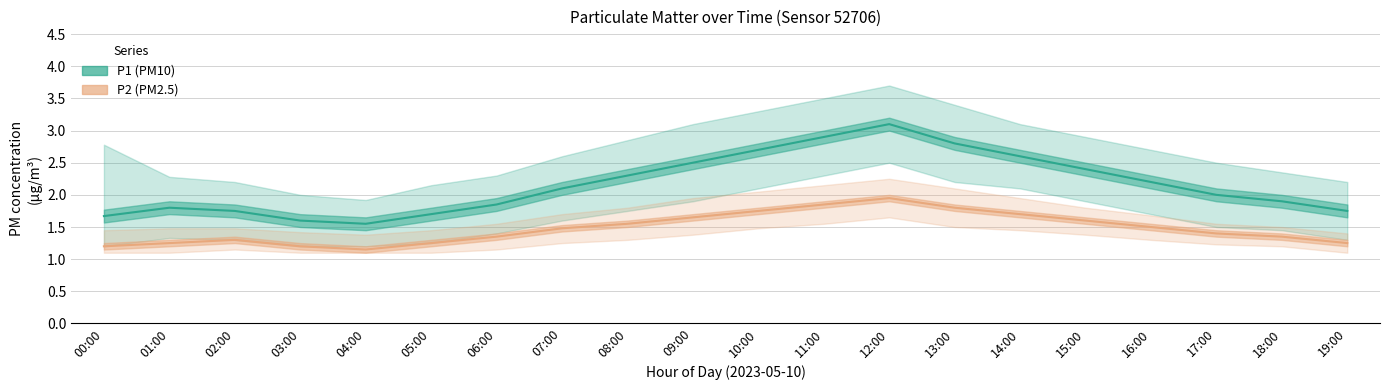

Reading left to right, list all the values displayed in this chart.

P1 (PM10): 1.7	1.8	1.8	1.6	1.6	1.7	1.9	2.1	2.3	2.5	2.7	2.9	3.1	2.8	2.6	2.4	2.2	2.0	1.9	1.8
P2 (PM2.5): 1.2	1.2	1.3	1.2	1.1	1.2	1.4	1.5	1.6	1.6	1.8	1.9	1.9	1.8	1.7	1.6	1.5	1.4	1.4	1.2